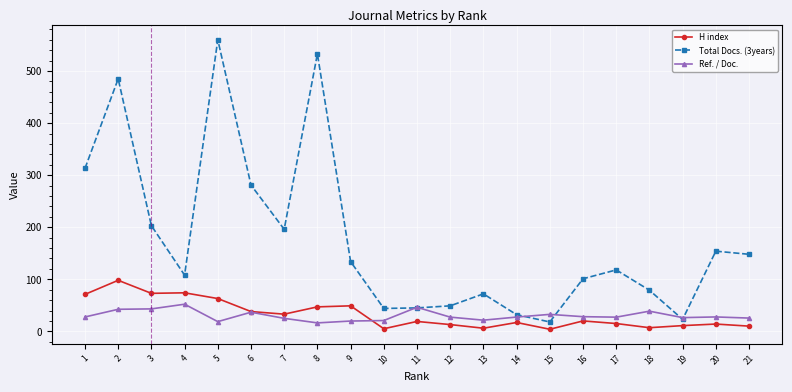

What are all the series names shown in the legend?

H index, Total Docs. (3years), Ref. / Doc.